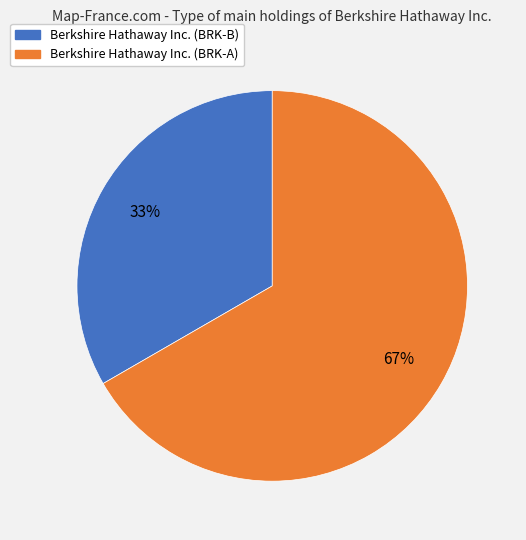

To the nearest percent, what percentage of the pie is Berkshire Hathaway Inc. (BRK-B)?

33%